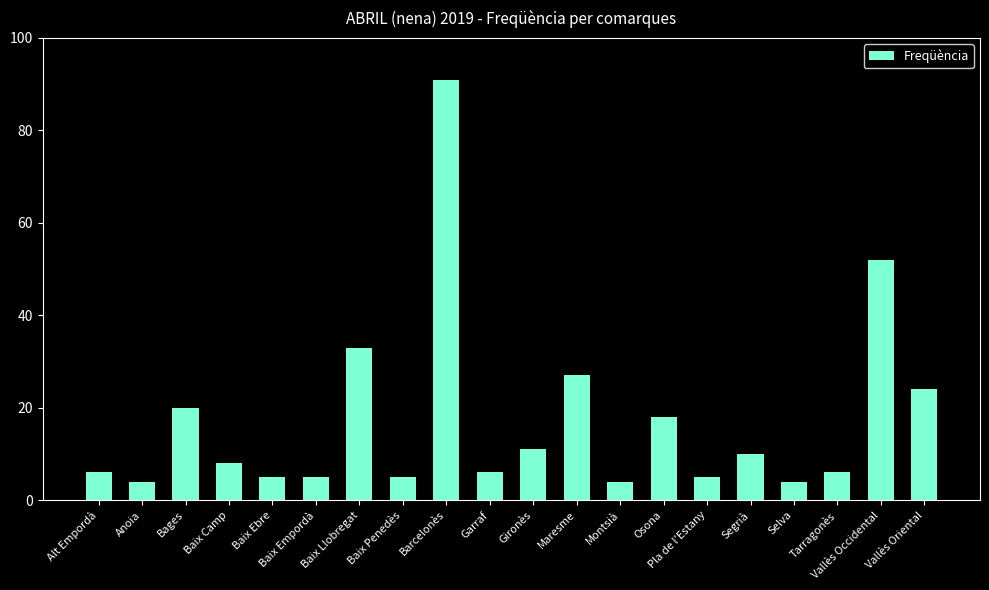

What is the label of the 2nd bar from the left?

Anoia